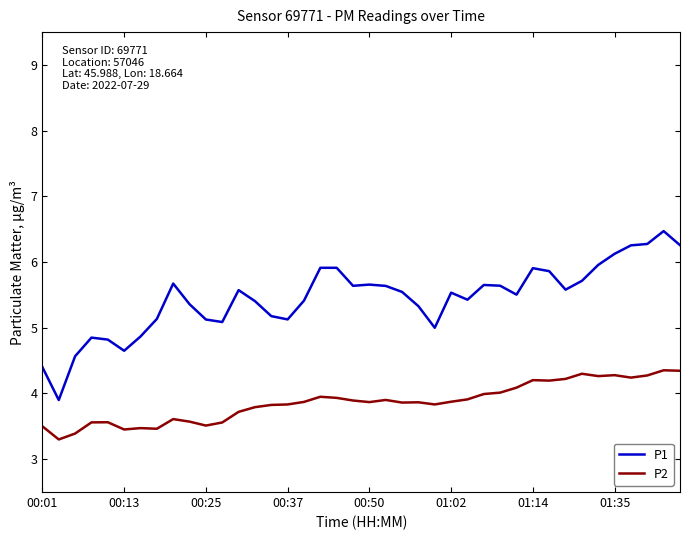

True or false: P2 and P1 cross at least once.

False